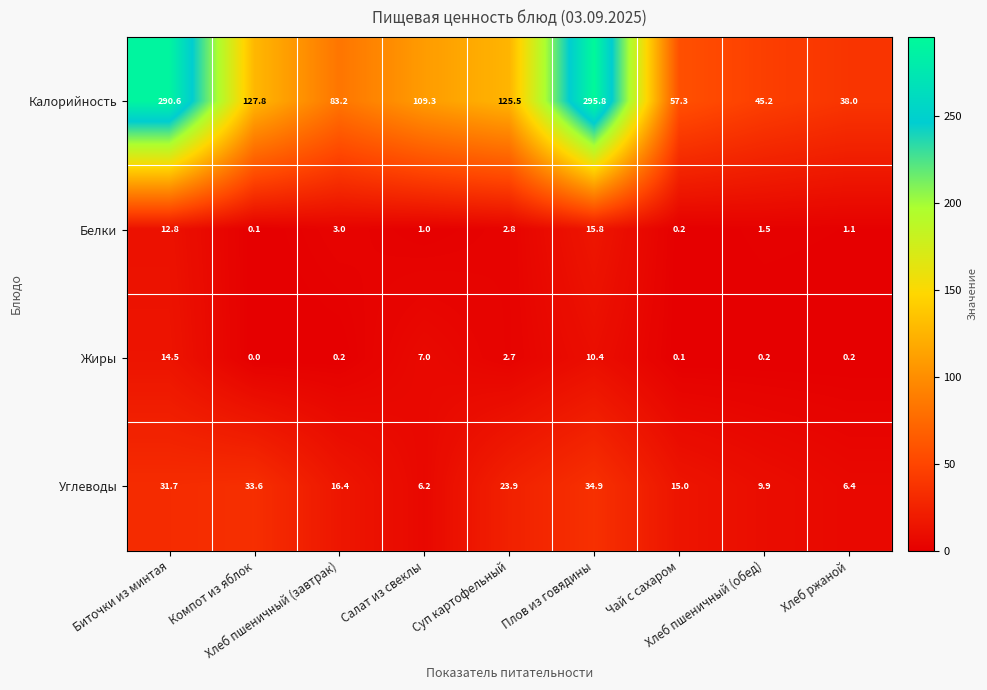

Which series has the largest total across all categories?

Калорийность